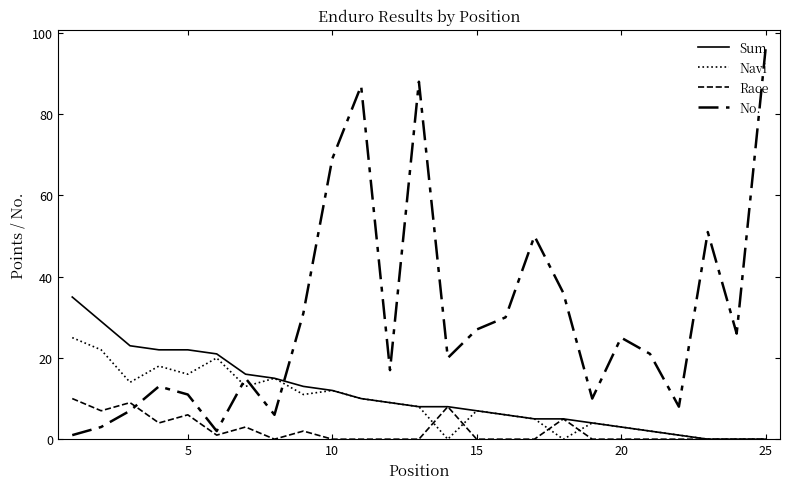

What is the maximum value shown in the chart?

96